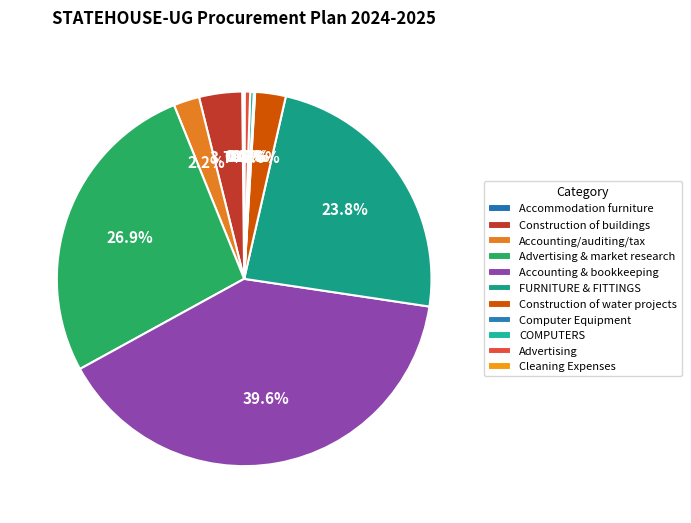

True or false: FURNITURE & FITTINGS accounts for 36% of the total.

False